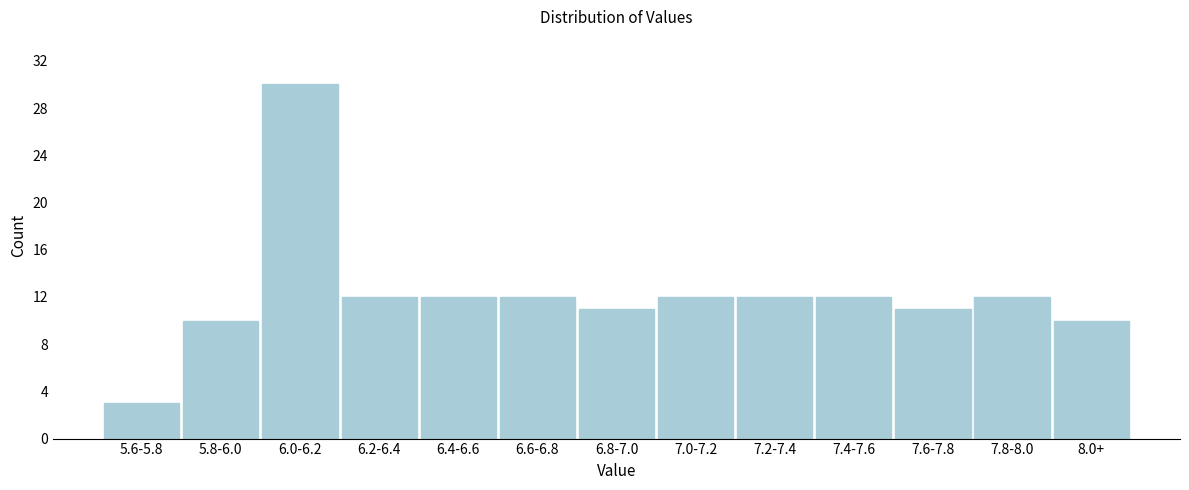

Reading left to right, list all the values displayed in this chart.

5.6-5.8=3	5.8-6.0=10	6.0-6.2=30	6.2-6.4=12	6.4-6.6=12	6.6-6.8=12	6.8-7.0=11	7.0-7.2=12	7.2-7.4=12	7.4-7.6=12	7.6-7.8=11	7.8-8.0=12	8.0+=10